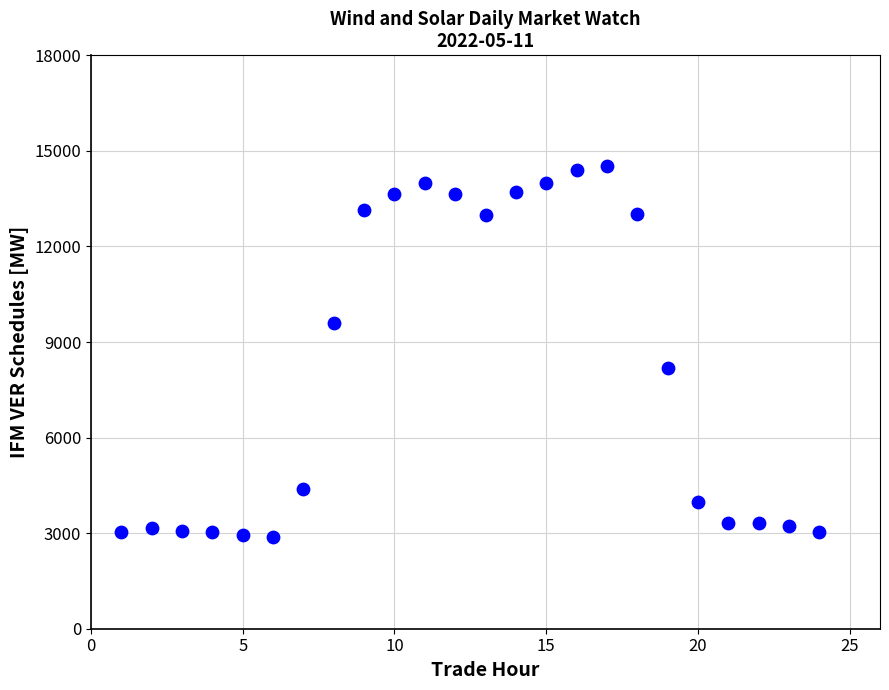

What Y value in the scatter plot is closest to 8698?

8172.7